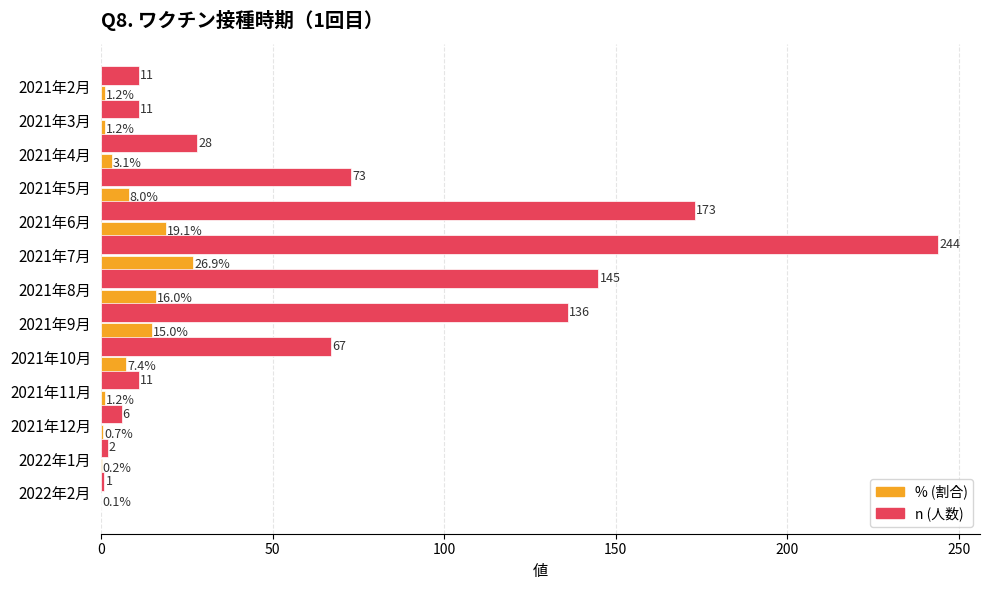

What is the maximum value shown in the chart?

244.0